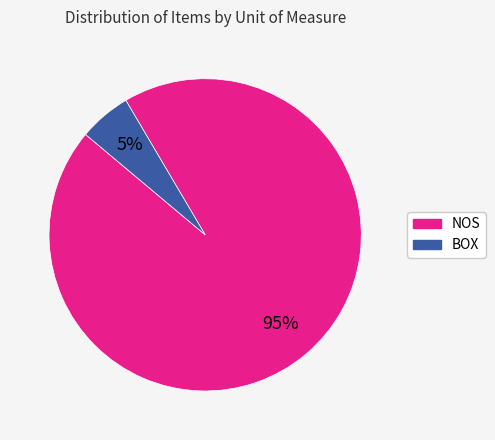

Which has a higher value, BOX or NOS?

NOS